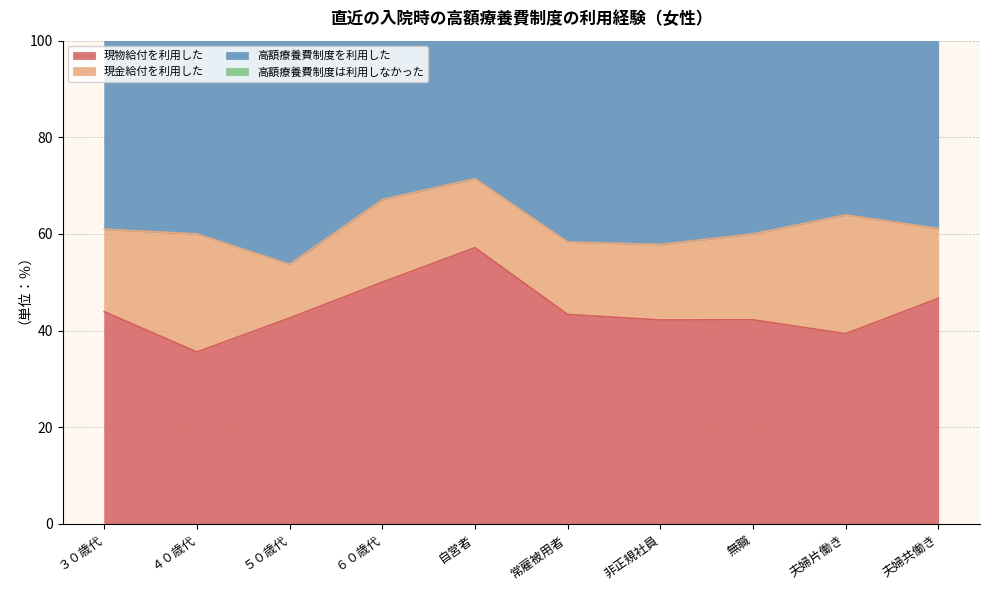

Which series has the widest spread of values?

現物給付を利用した